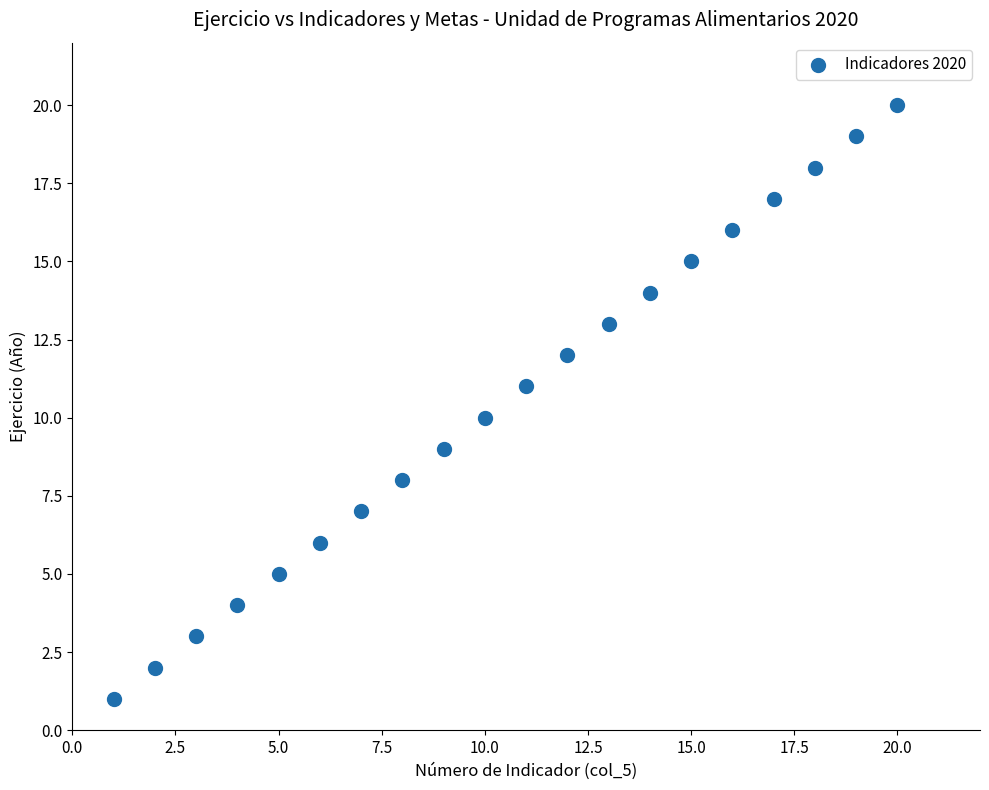

What is the range of X values (max minus min)?

19